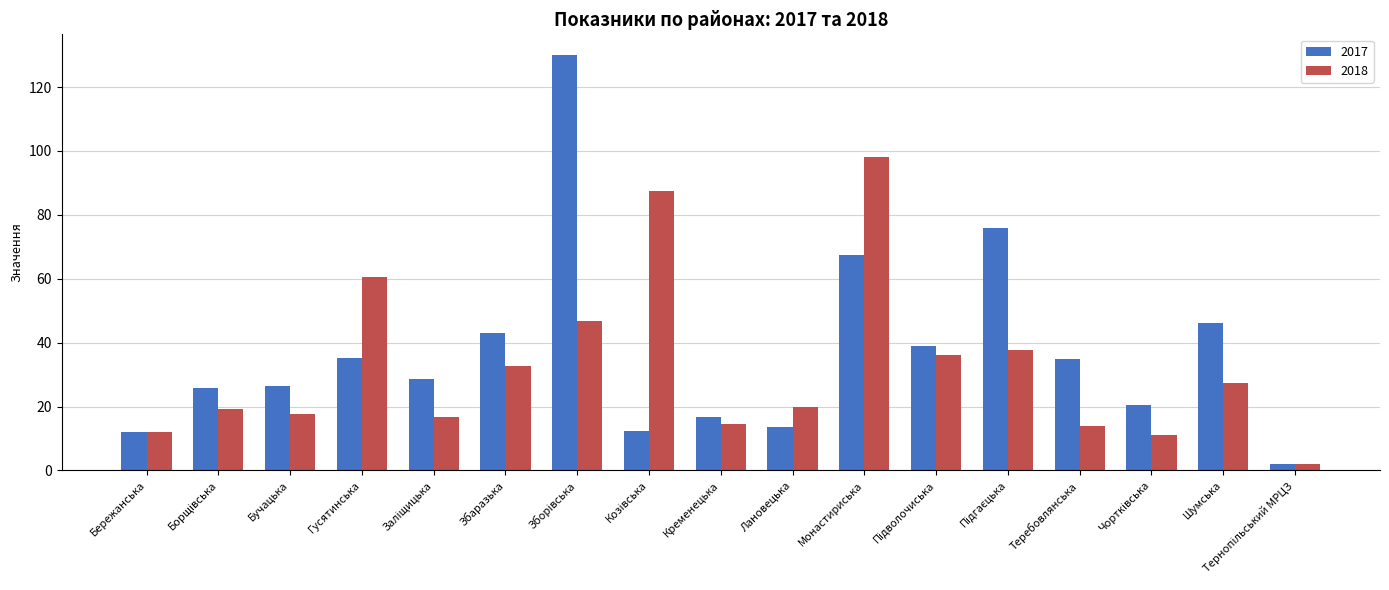

What is the spread (max minus min) of values at Монастириська?

30.7